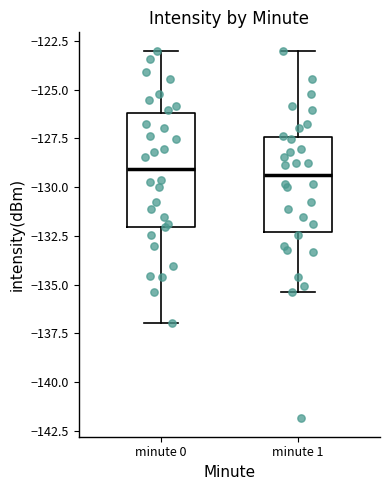

Where is the lower edge of the box for minute 0 on the y-axis? The values are not printed on the chart, so give them approximately, as read against the axis.

-132.0